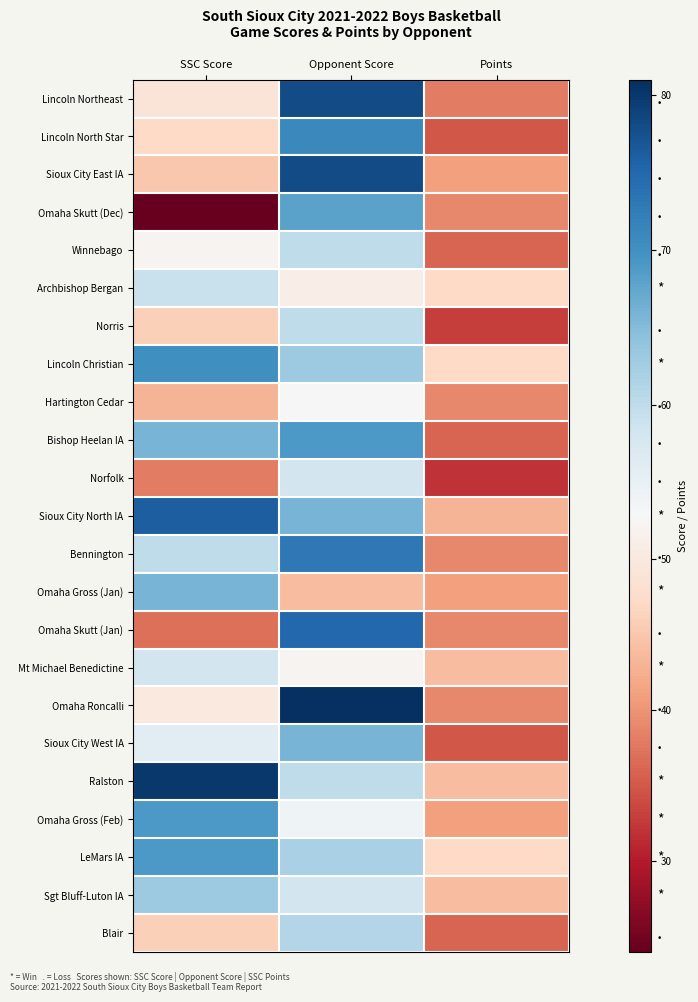

Which series changed the most between SSC Score and Points?

Ralston